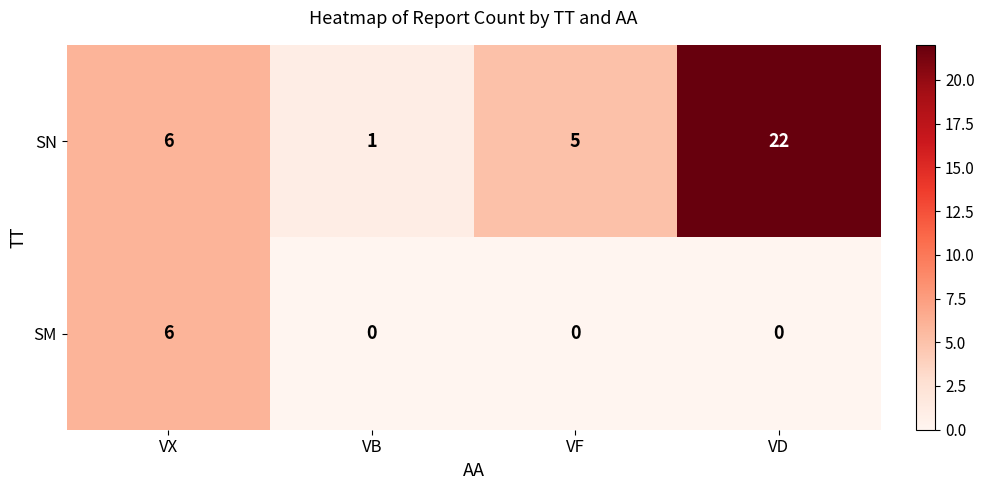

Reading left to right, transcribe all the data shown in this chart.

SN: 6	1	5	22
SM: 6	0	0	0